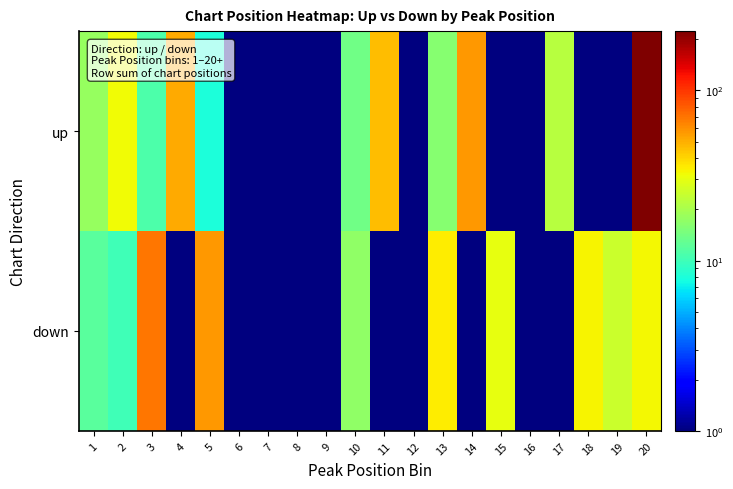

Which series has the widest spread of values?

up